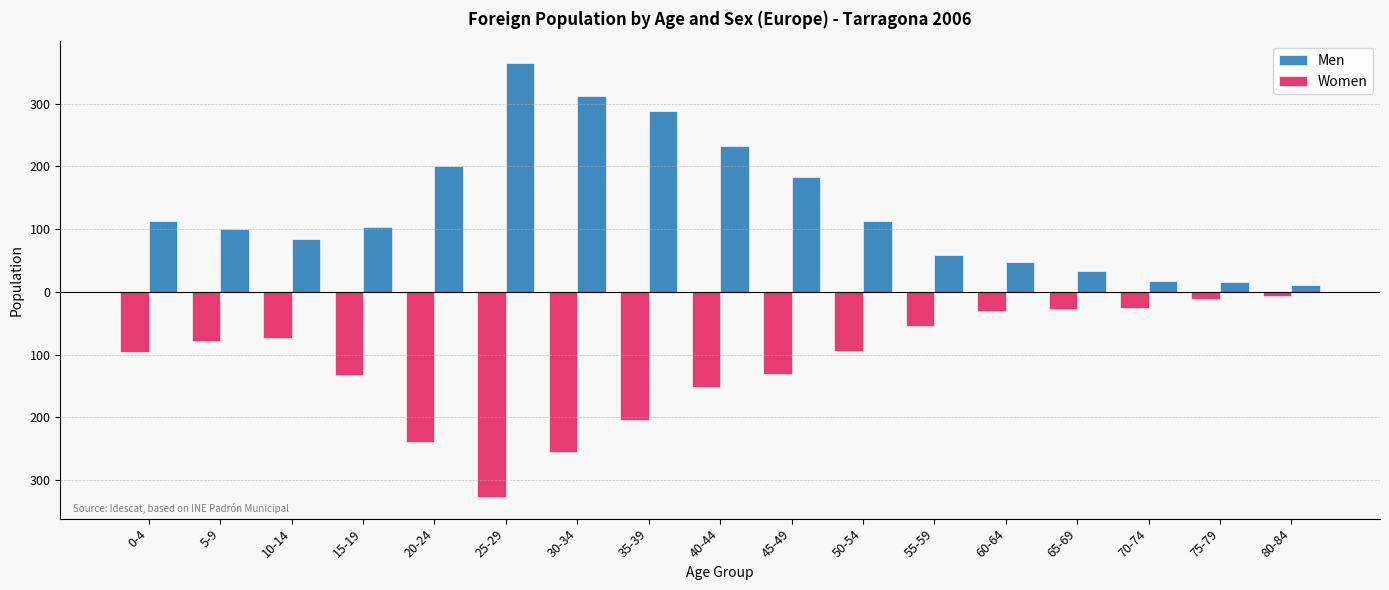

What is the sum of all Women values?

-1938